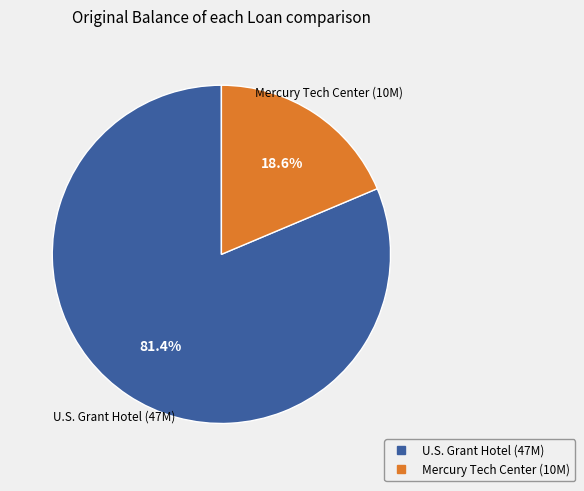

What percentage is the Mercury Tech Center slice, to the nearest percent?

19%